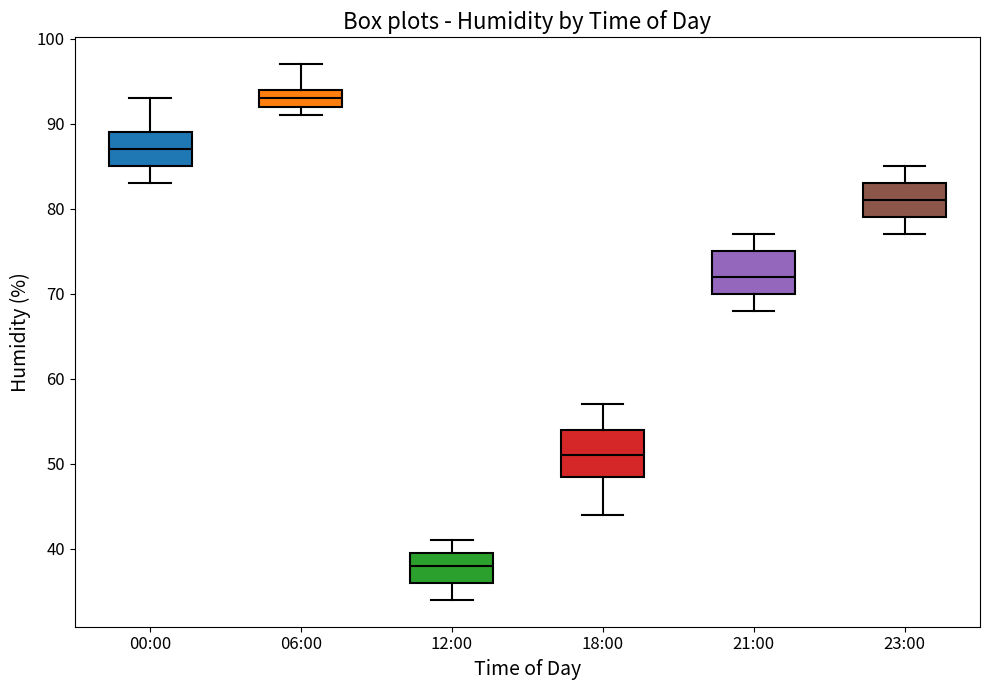

Where does the upper whisker of the box for 12:00 end on the y-axis? The values are not printed on the chart, so give them approximately, as read against the axis.

41